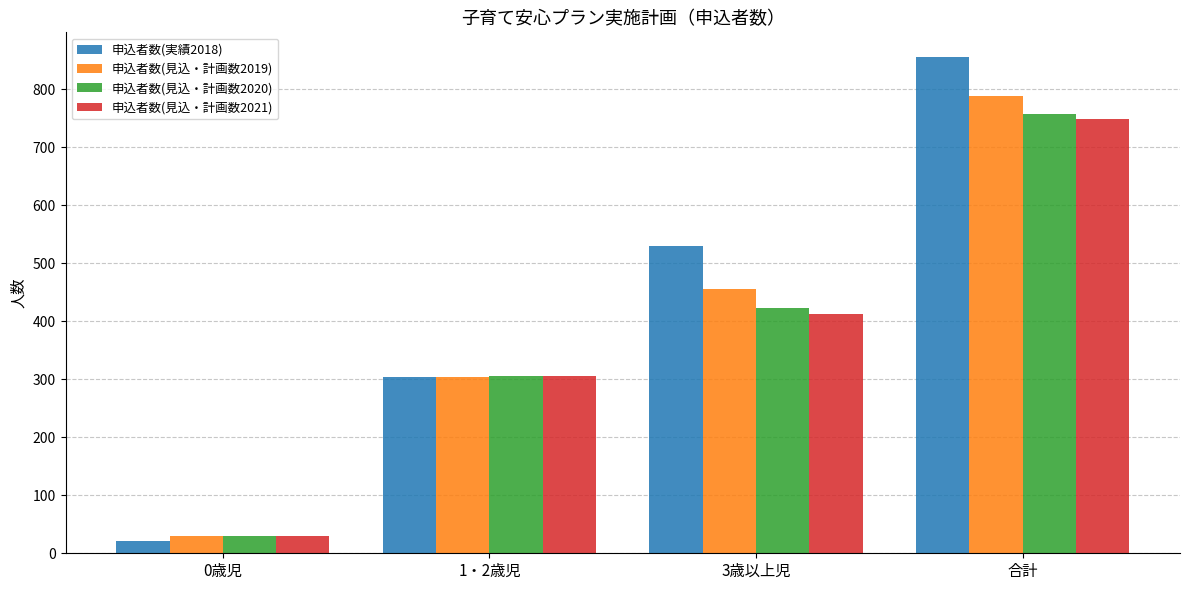

What is the maximum value for 申込者数(見込・計画数2019)?

788